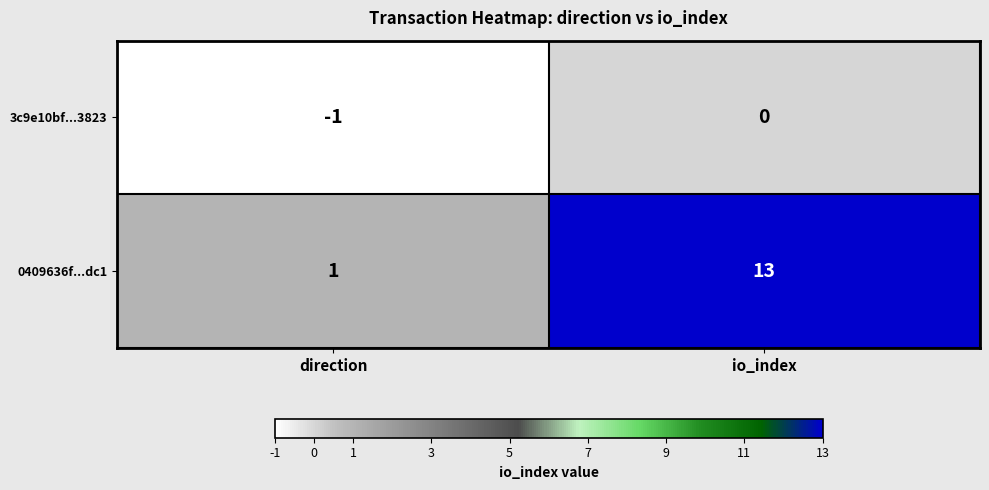

At which label is 3c9e10bf...3823 closest to 0?

io_index